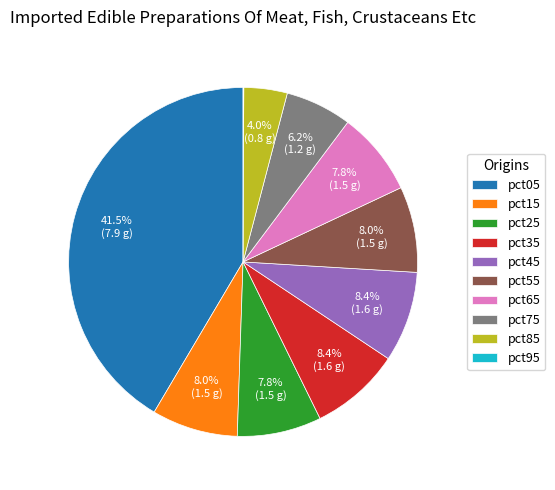

The pct55 slice represents 23% of the pie. True or false?

False